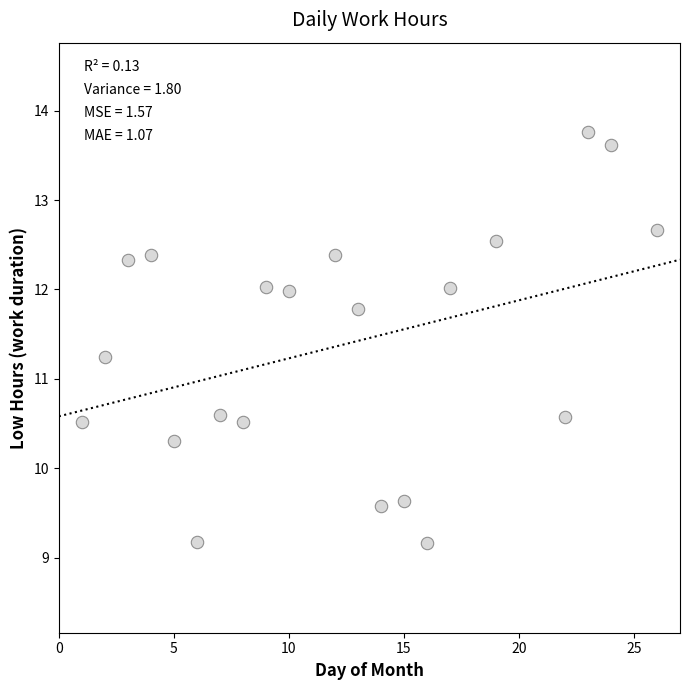

What Y value in the scatter plot is closest to 11?

11.2